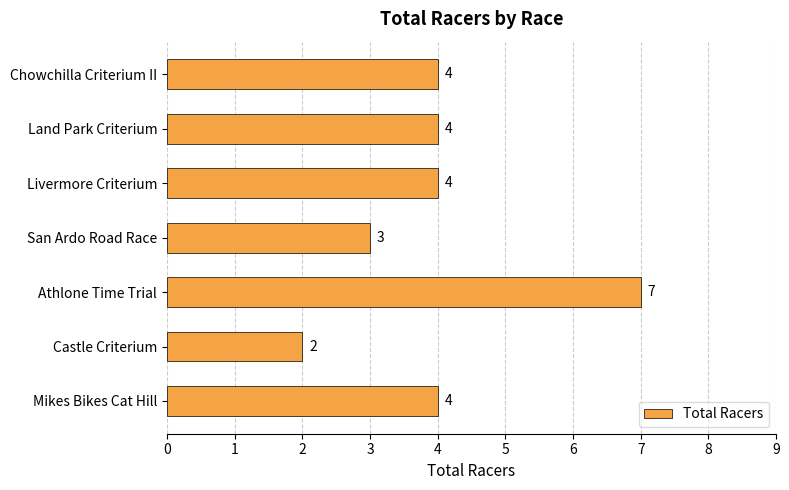

Does the chart contain any negative values?

No